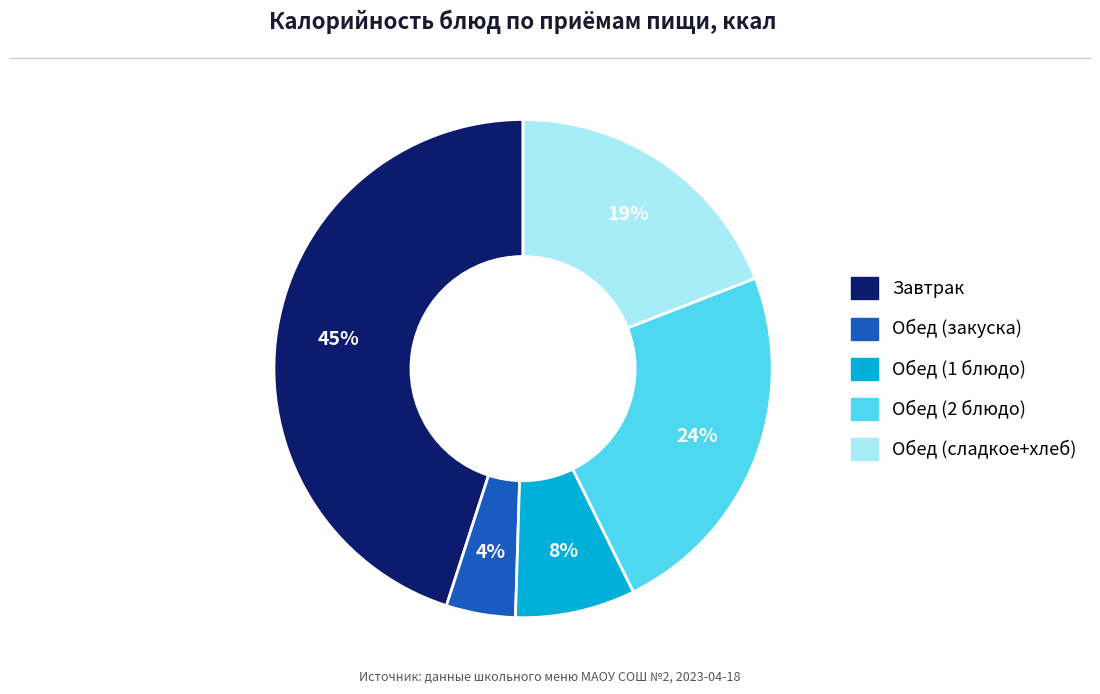

Is there any slice that represents more than half of the pie?

No